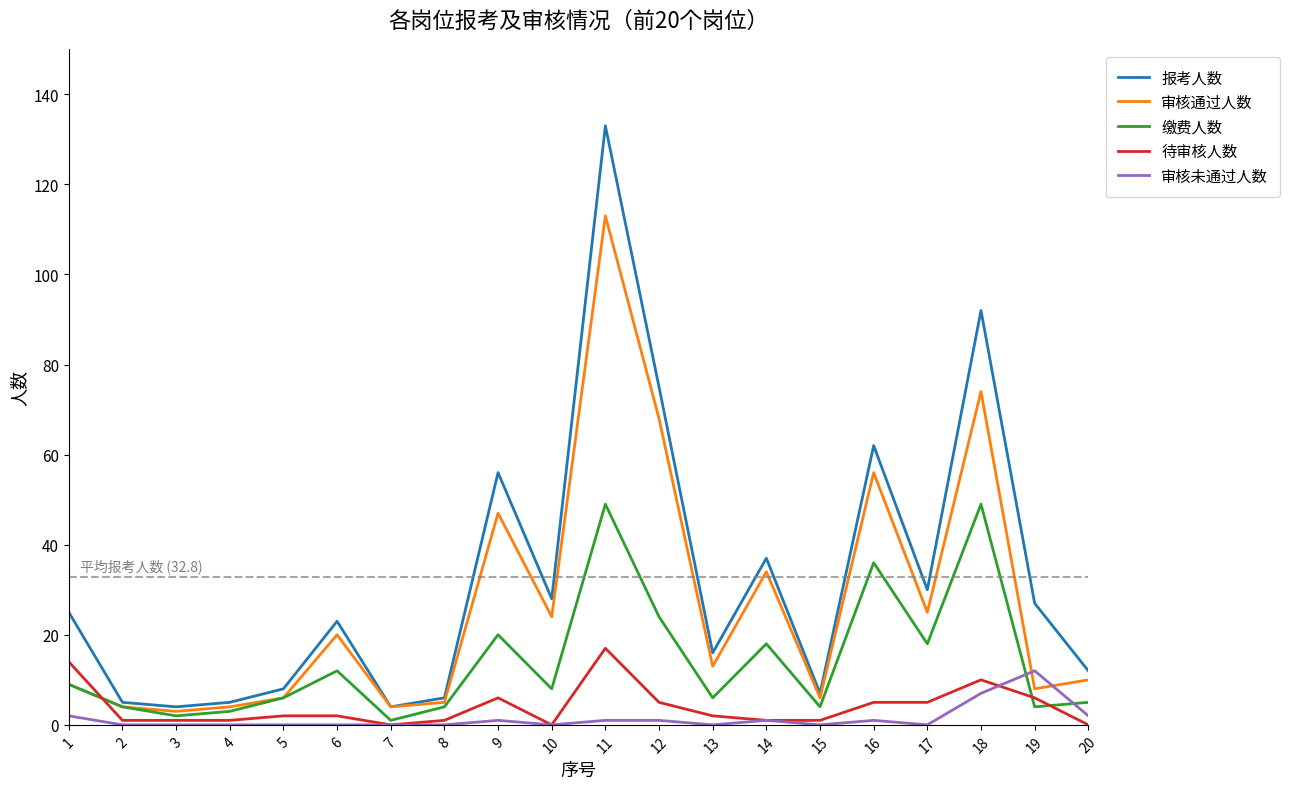

Which category has the highest value in the 报考人数 series?

11